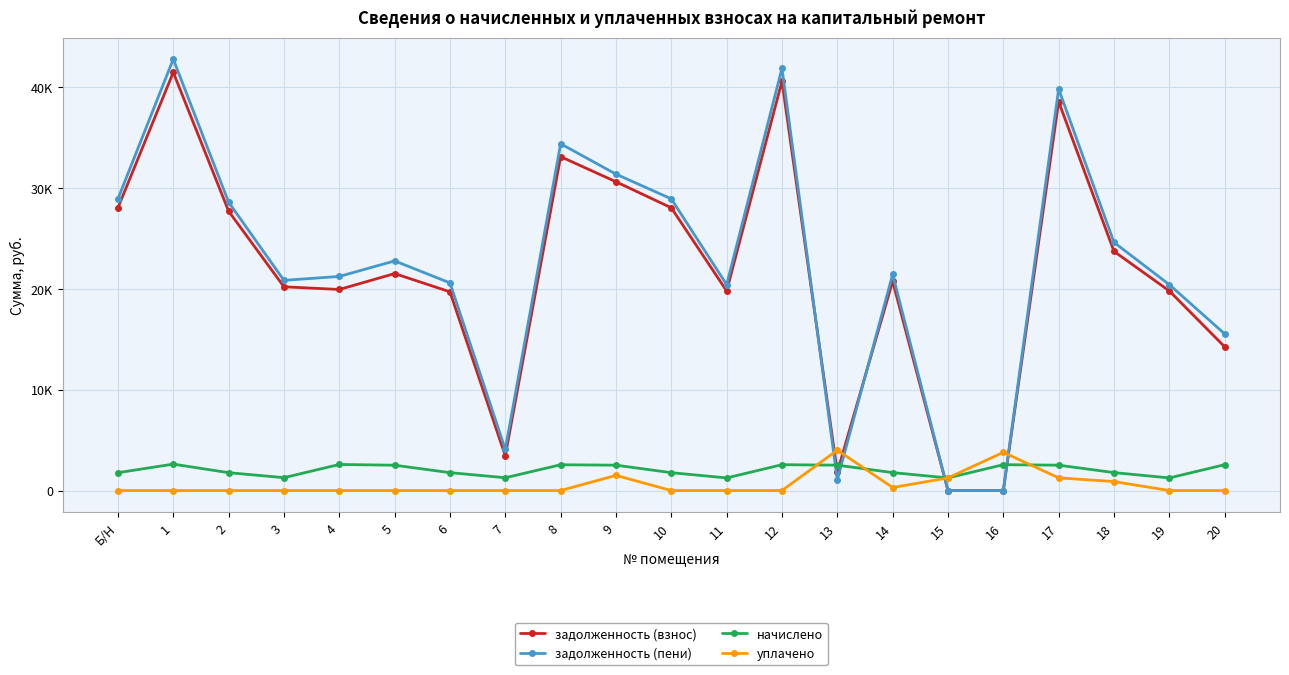

What is the sum of all задолженность (взнос) values?

452986.8